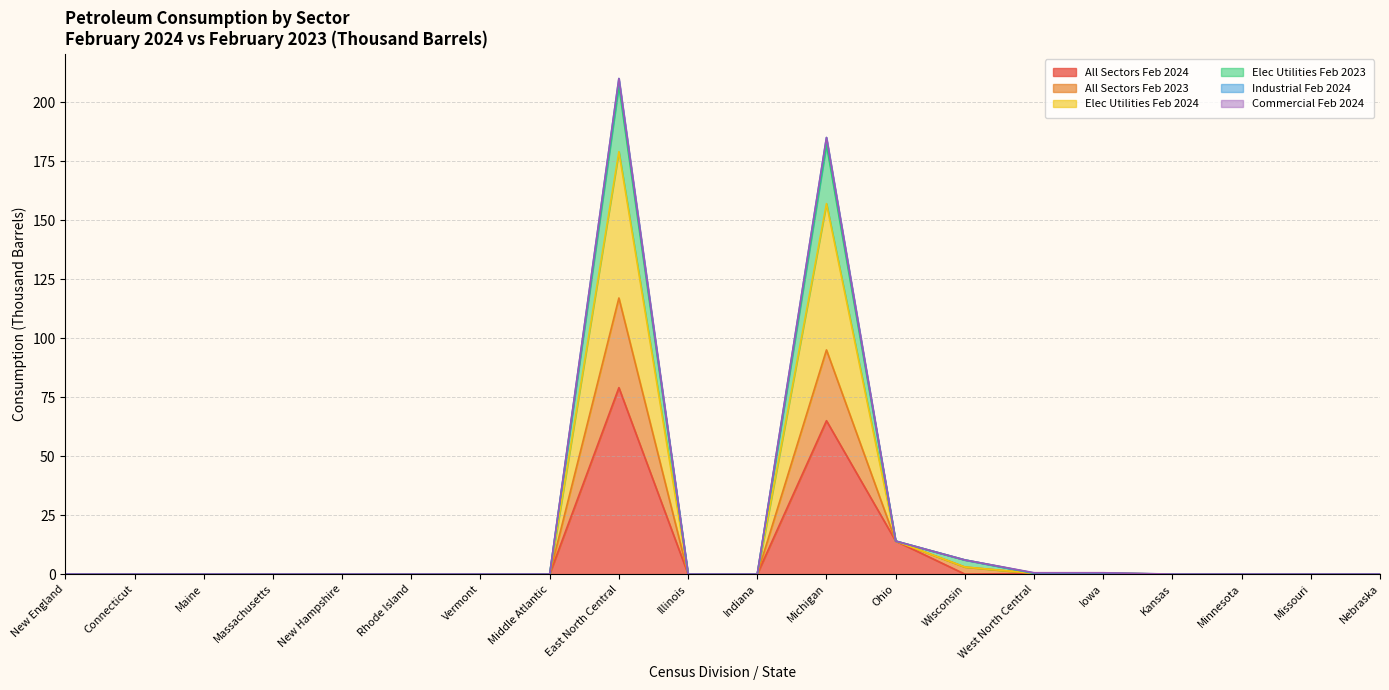

The value of Elec Utilities Feb 2024 at New England is -146.0. True or false?

False